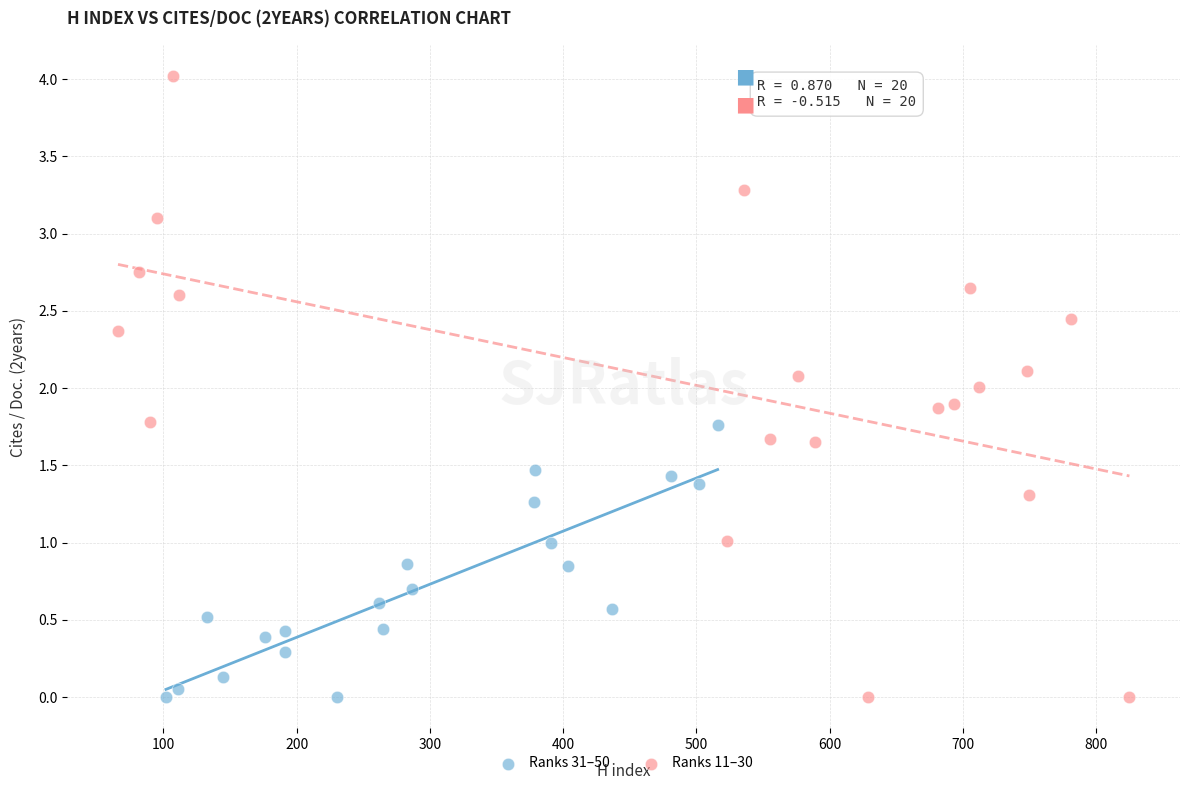

Which series contains the highest Y value?

Ranks 11–30